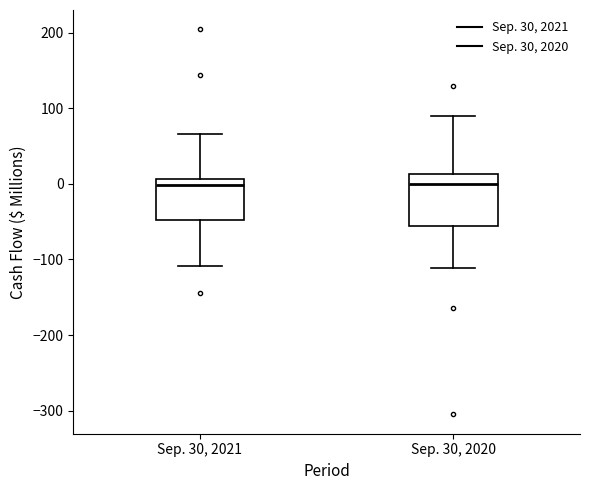

Reading left to right, transcribe this box plot: for each box, give where its median line is, the range the box spans, and where its two whiskers end, as read against the y-axis. The values are not printed on the chart, so give them approximately, as read against the axis.

Sep. 30, 2021: median 0, box -50 to 10, whiskers -110 to 70
Sep. 30, 2020: median 0, box -60 to 10, whiskers -110 to 90